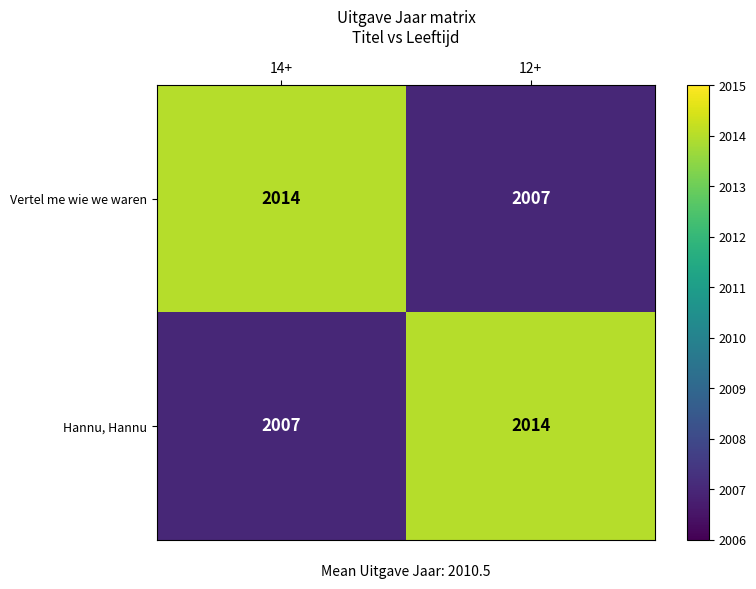

What is the sum of all Hannu, Hannu values?

4021